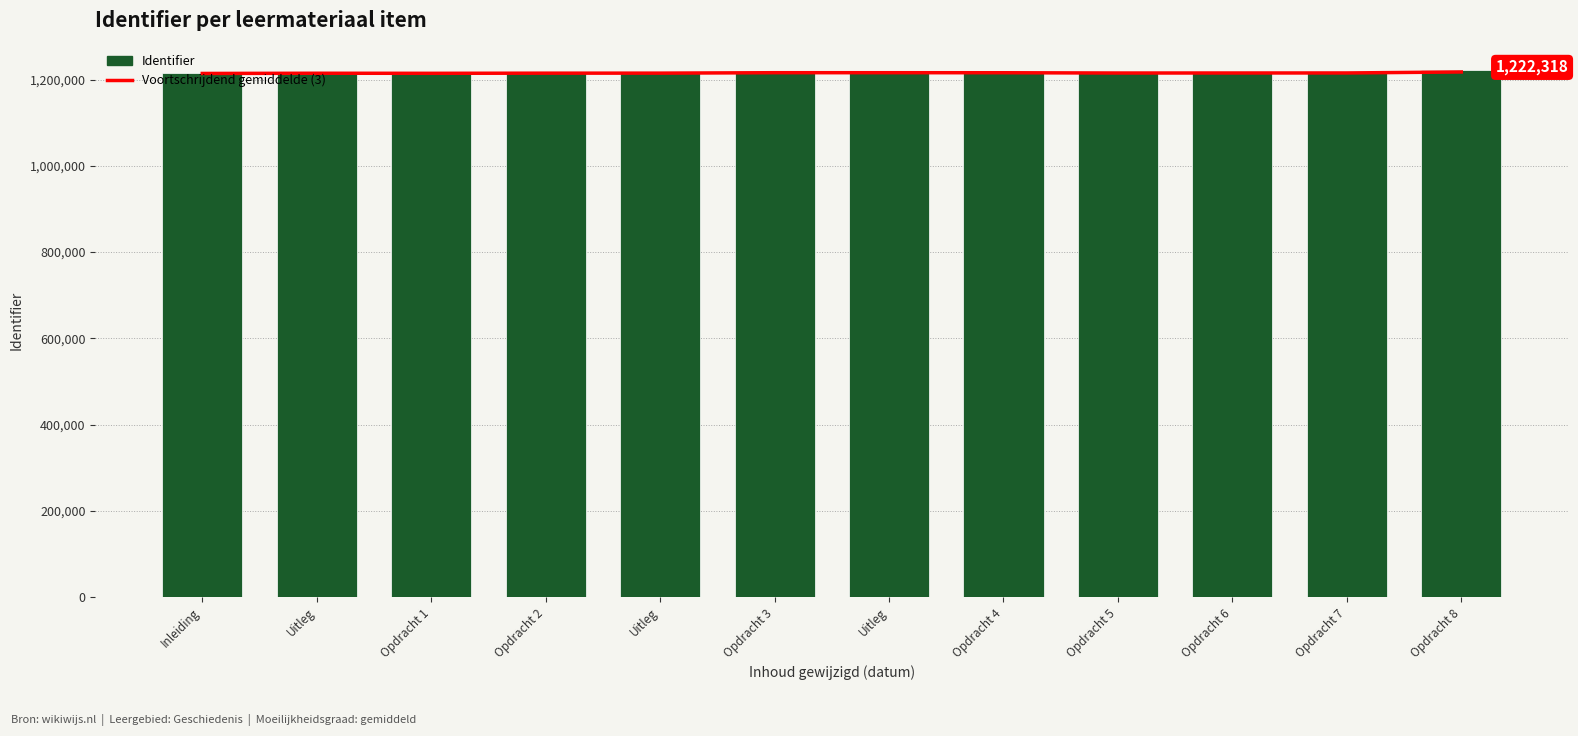

Which series has the largest total across all categories?

Identifier